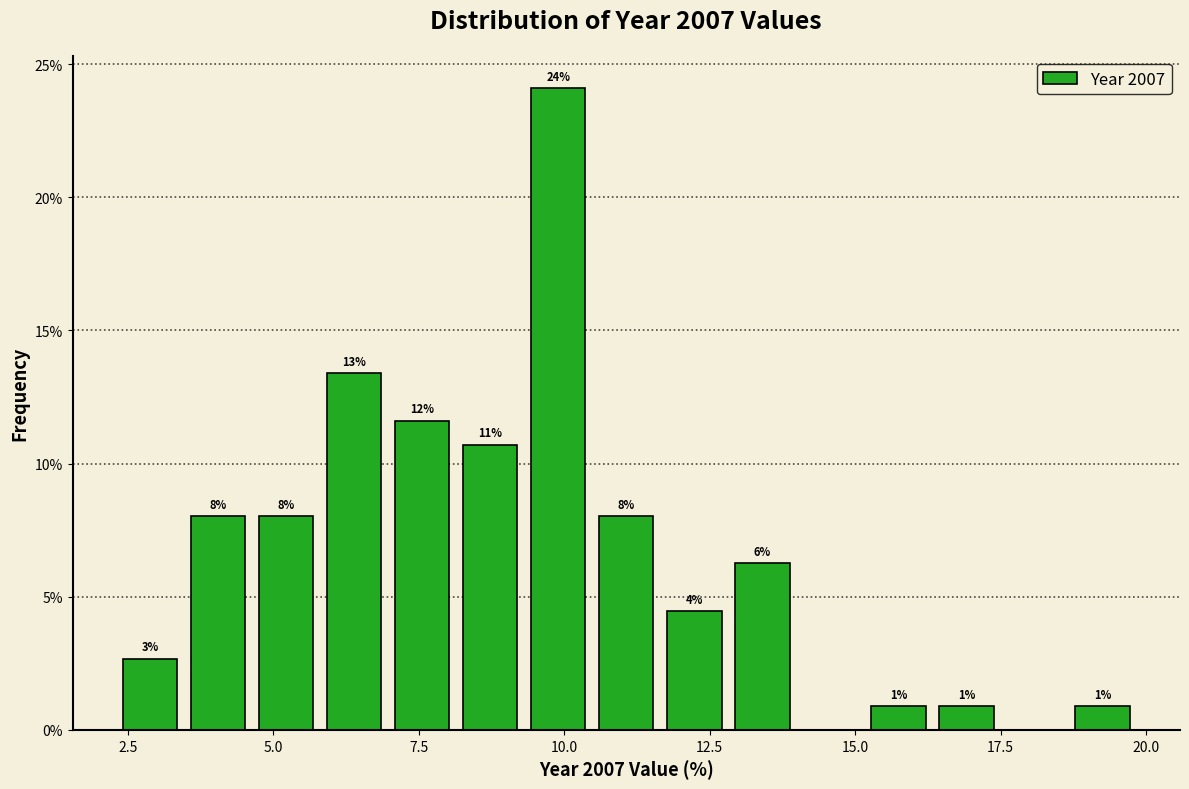

Read against the x-axis, roughly where is the centre of the tallest bar?

10.0